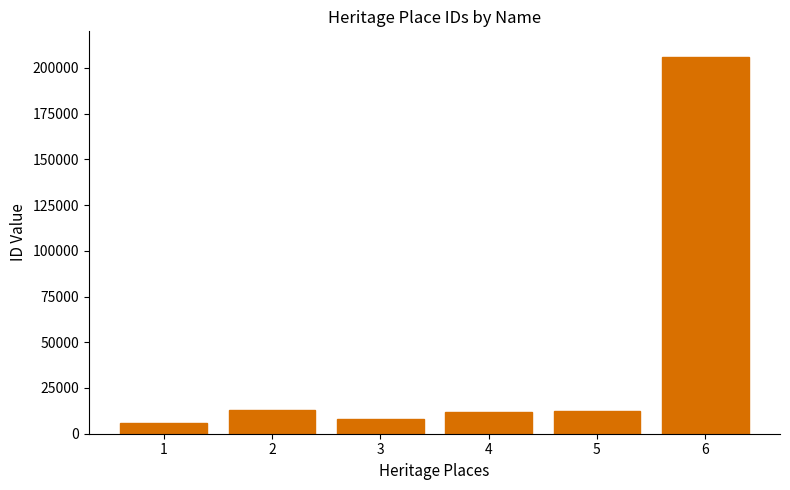

What is the value of the 6th bar from the left?

206183